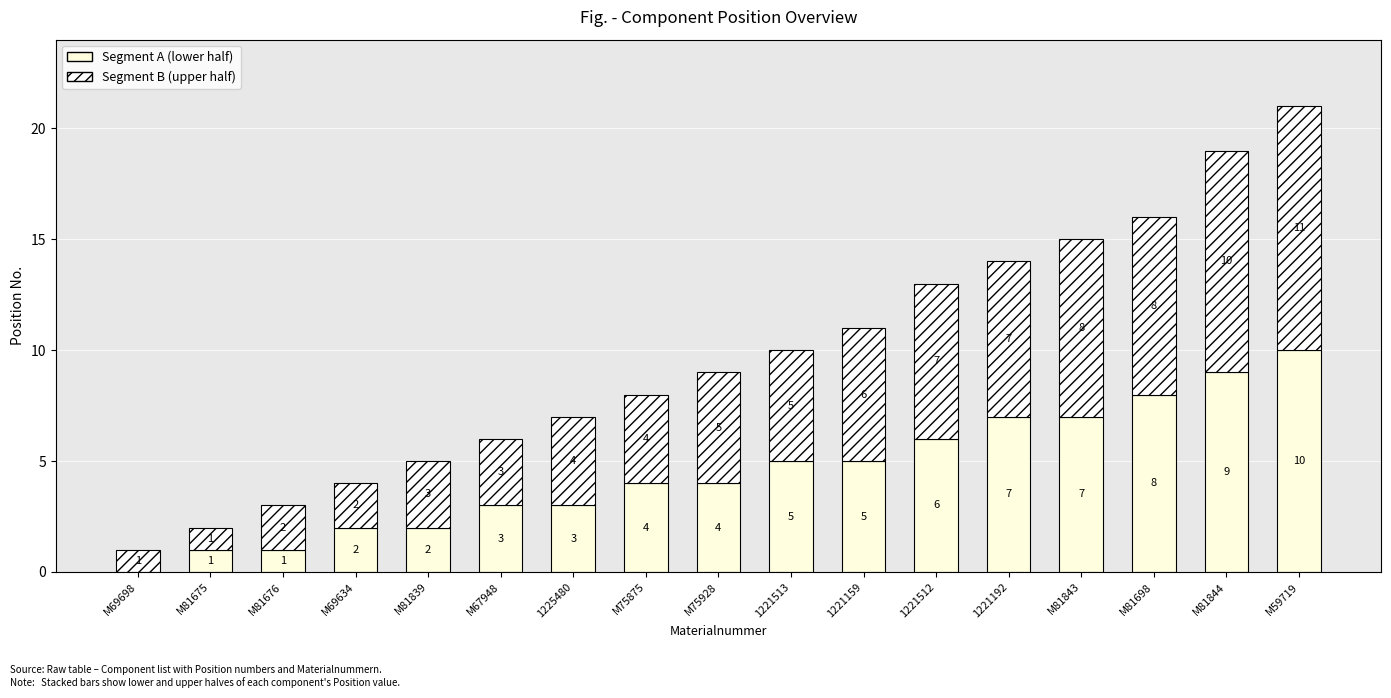

How many series are shown in this chart?

2